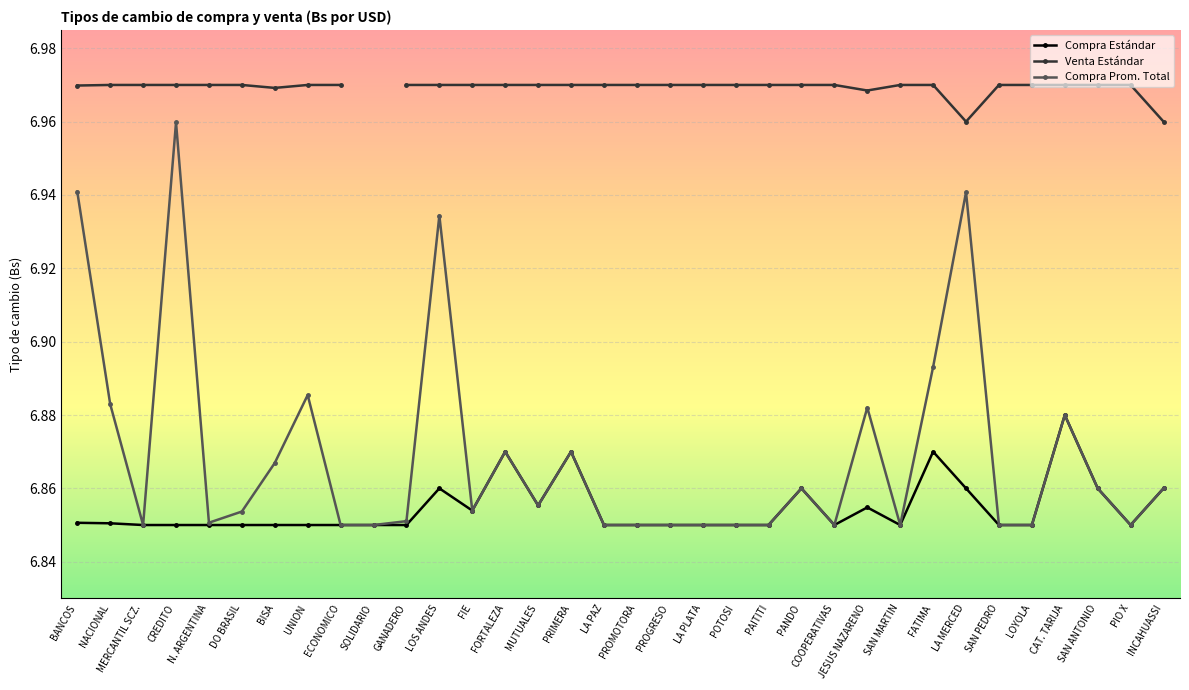

At GANADERO, list the series in order from largest to smallest.

Venta Estándar, Compra Prom. Total, Compra Estándar